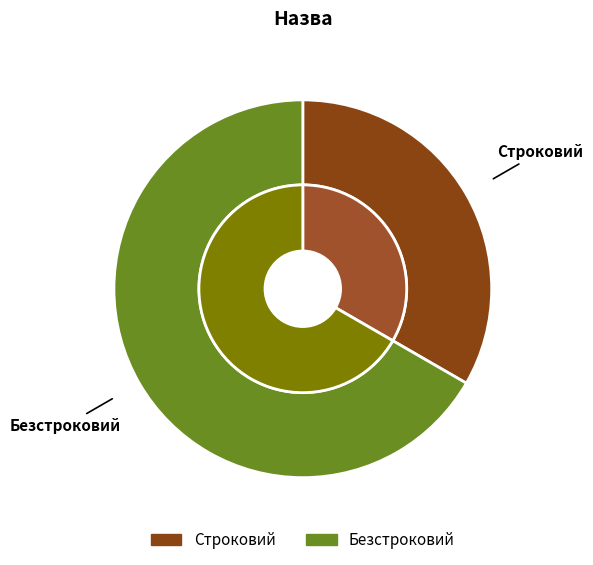

To the nearest percent, what percentage of the pie is Строковий?

33%